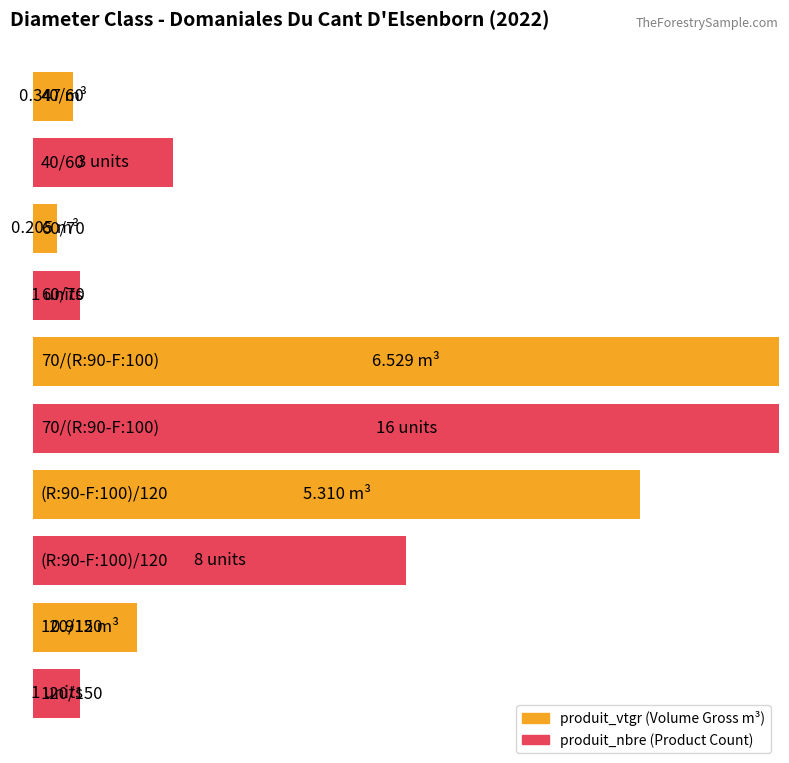

At 60/70, list the series in order from largest to smallest.

produit_nbre, produit_vtgr